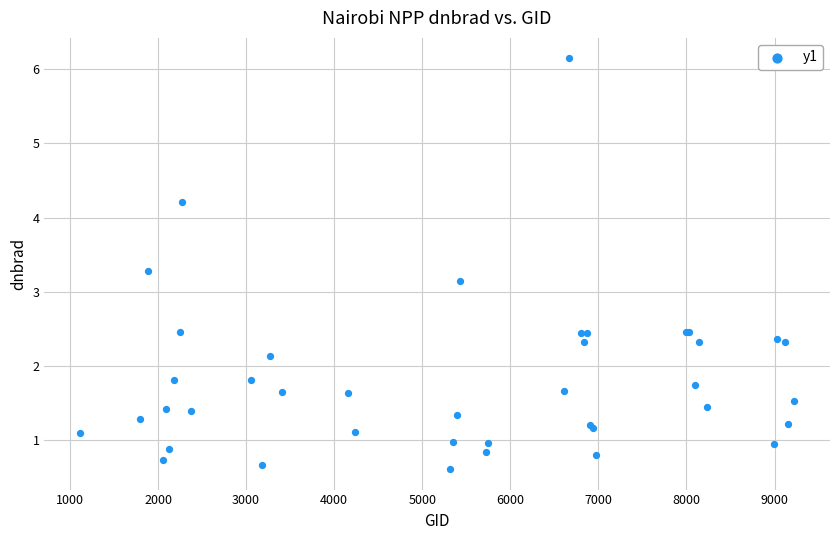

What Y value in the scatter plot is closest to 3?

3.1